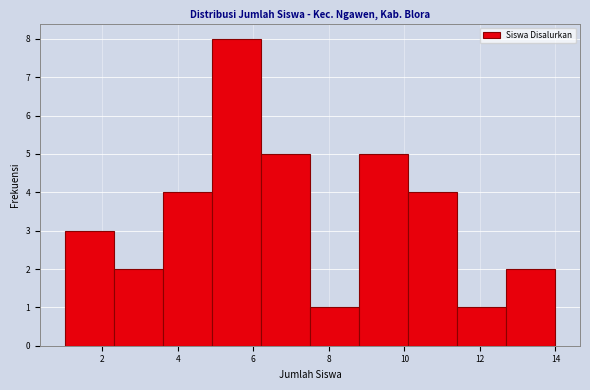

Reading left to right, transcribe this chart: for each bar, give the range it covers on the x-axis and its height. Neither the bar edges nor the heights are printed on the chart, so give them approximately, as read against the axes.

1.0 to 2.3: 3
2.3 to 3.6: 2
3.6 to 4.9: 4
4.9 to 6.2: 8
6.2 to 7.5: 5
7.5 to 8.8: 1
8.8 to 10.1: 5
10.1 to 11.4: 4
11.4 to 12.7: 1
12.7 to 14.0: 2